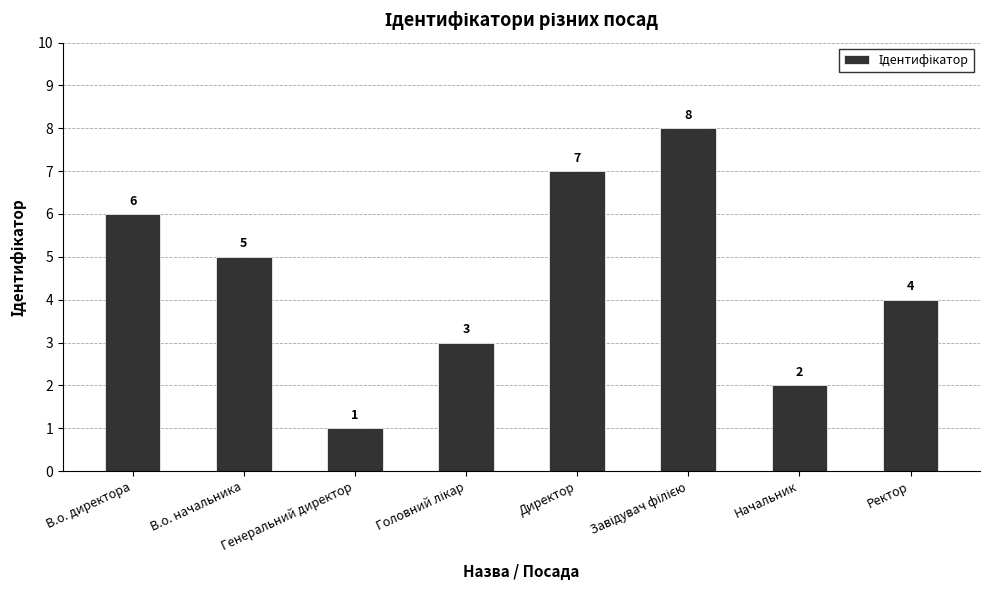

What is the change in value from Генеральний директор to Ректор?

+3